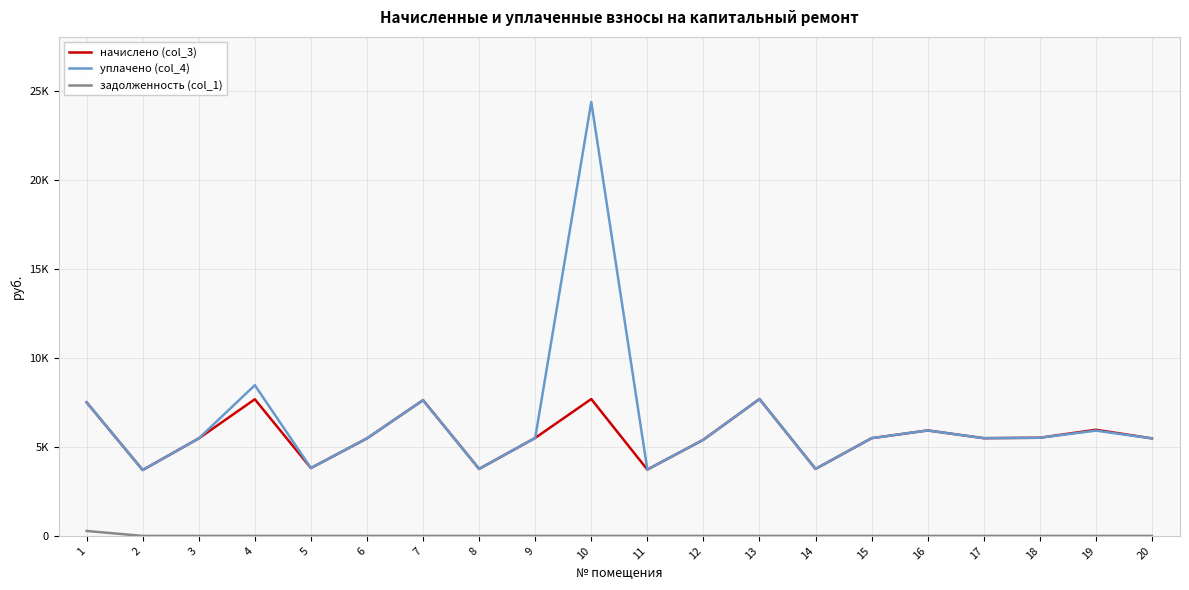

At how many categories does at least one series exceed 10775?

1